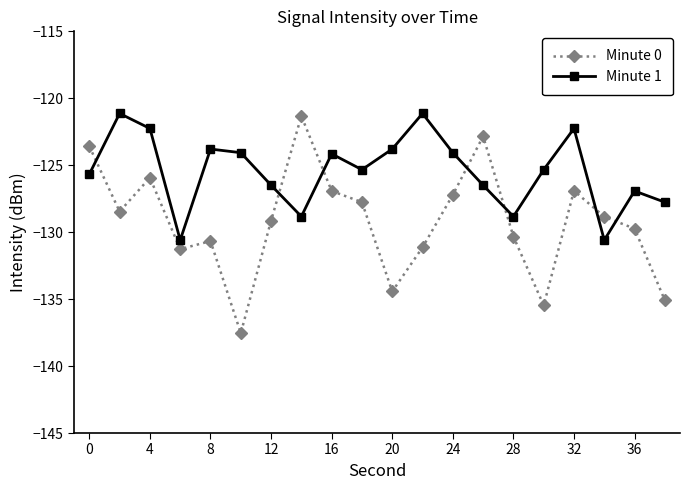

Which series ends up on top after the final intersection of Minute 0 and Minute 1?

Minute 1